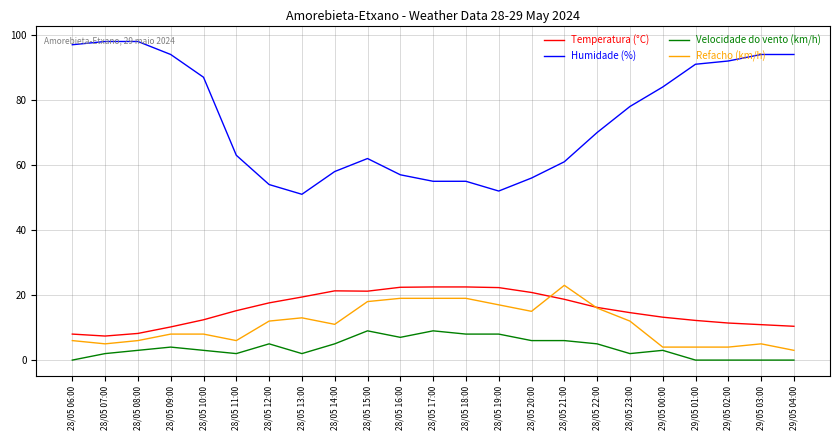

What is the highest value of the Refacho (km/h) series?

23.0